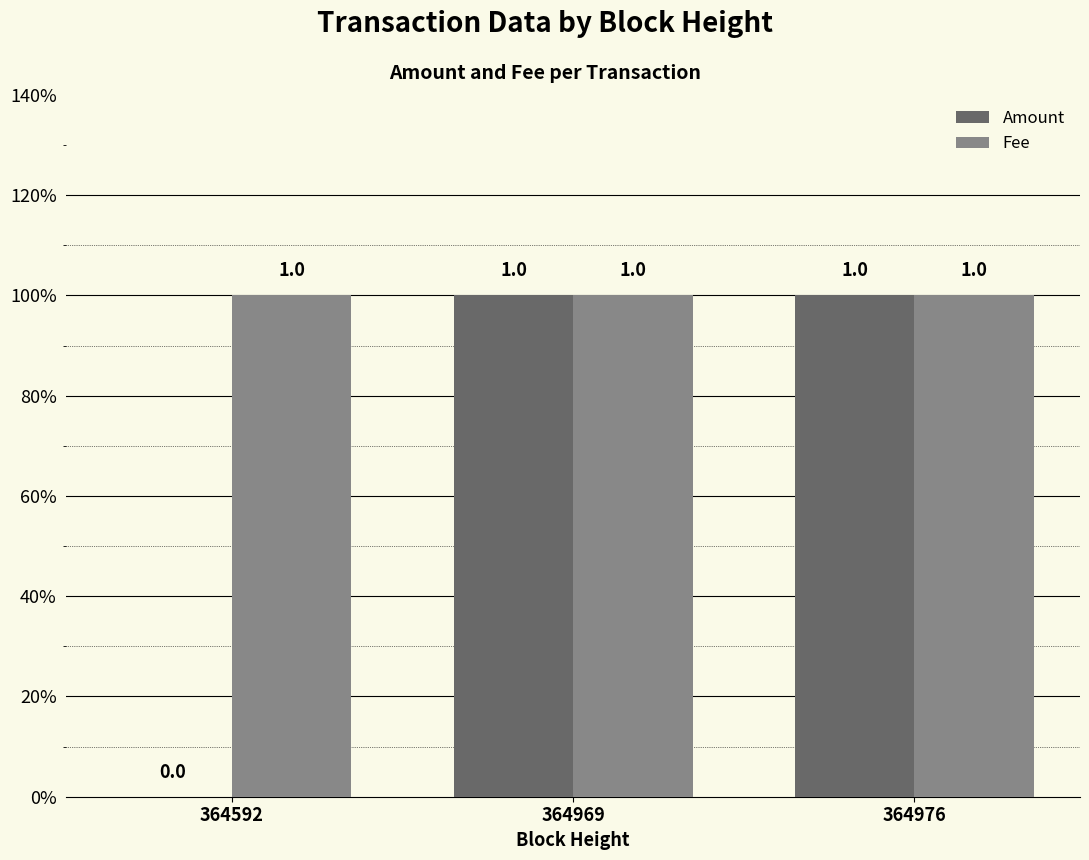

Is the value of Amount at 364976 greater than the value of Fee at 364592?

No